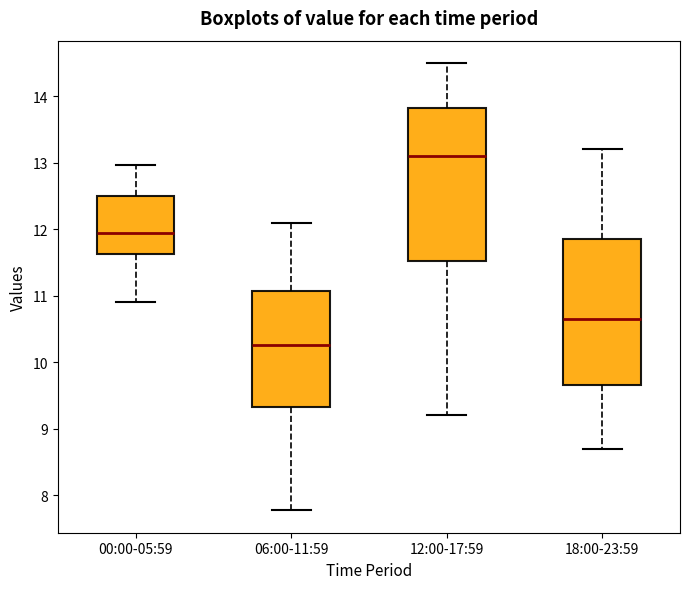

Which box's median line is the highest?

12:00-17:59